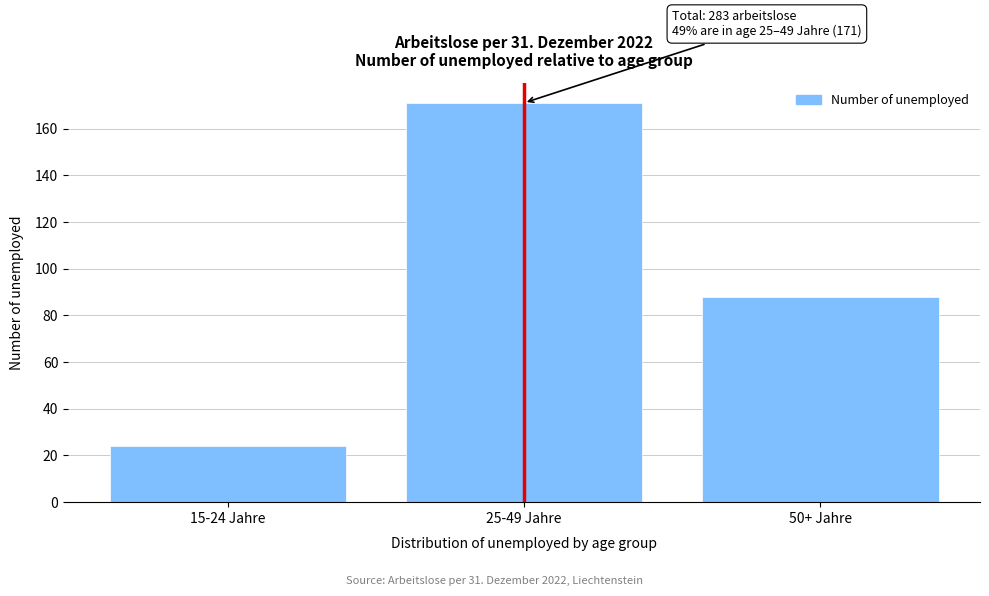

Reading left to right, what are all the values shown in this chart?

24	171	88